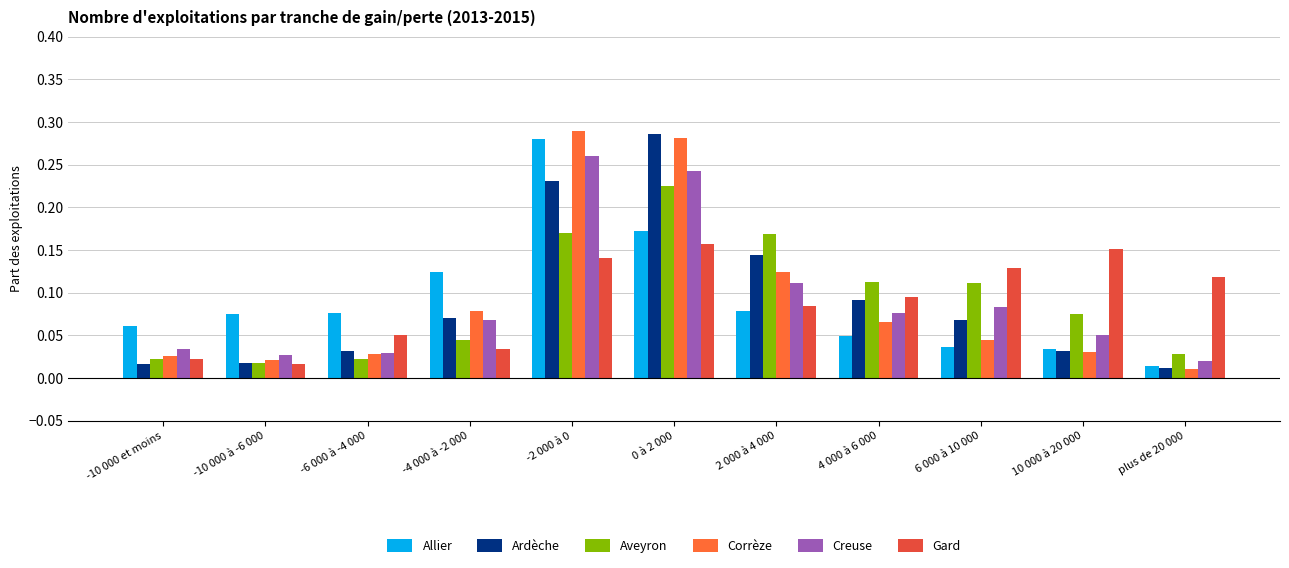

What is the spread (max minus min) of values at -2 000 à 0?

0.1